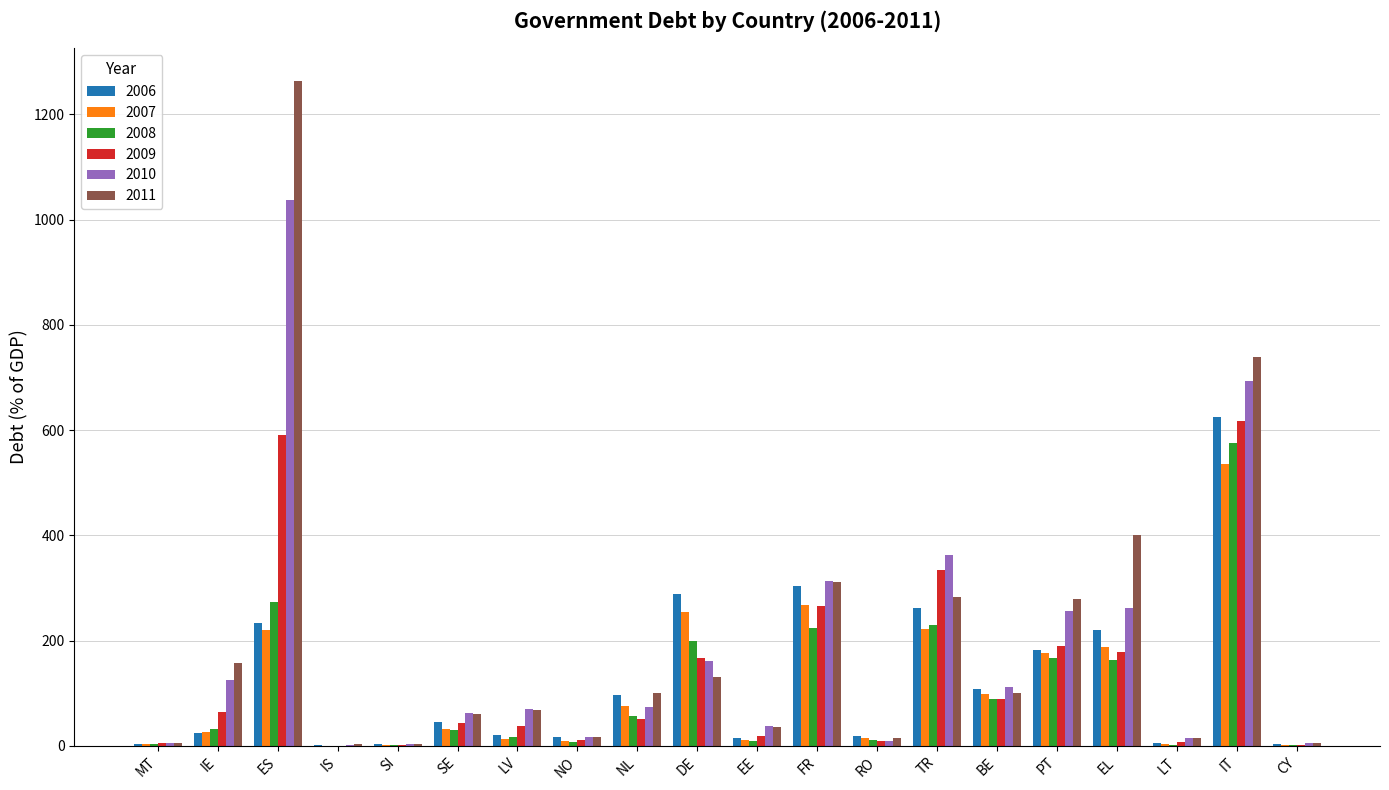

What is the maximum value for 2008?

574.8